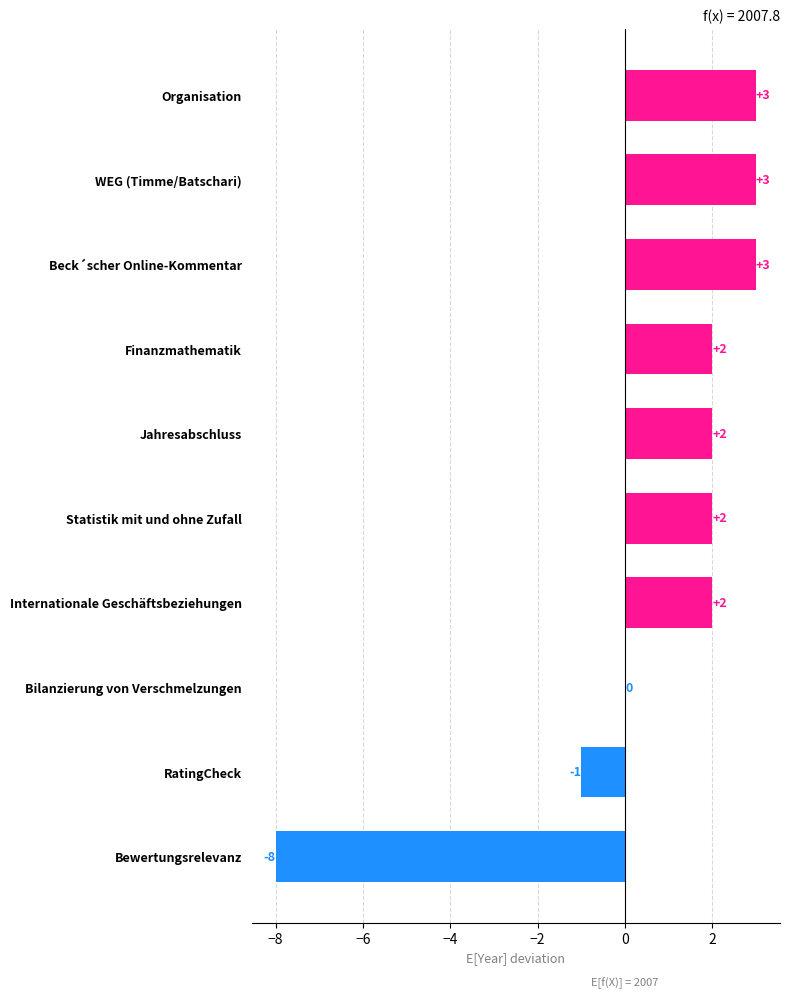

What is the maximum value shown in the chart?

3